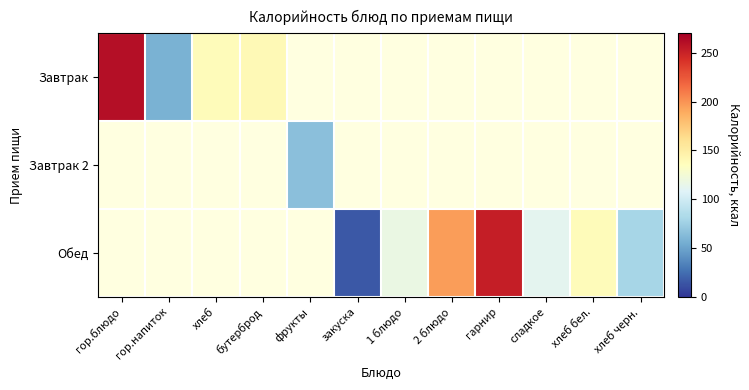

The value of Обед at хлеб черн. is 79.2. True or false?

True